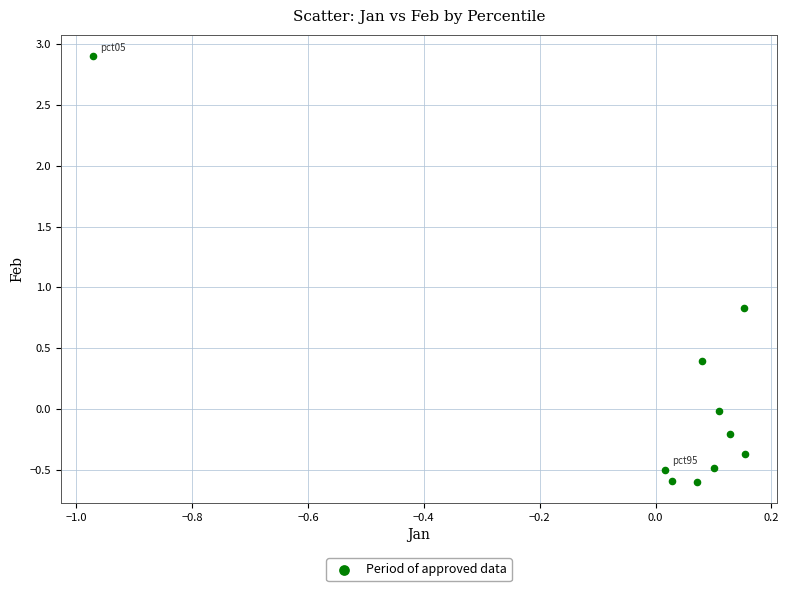

What Y value in the scatter plot is closest to 1?

0.8